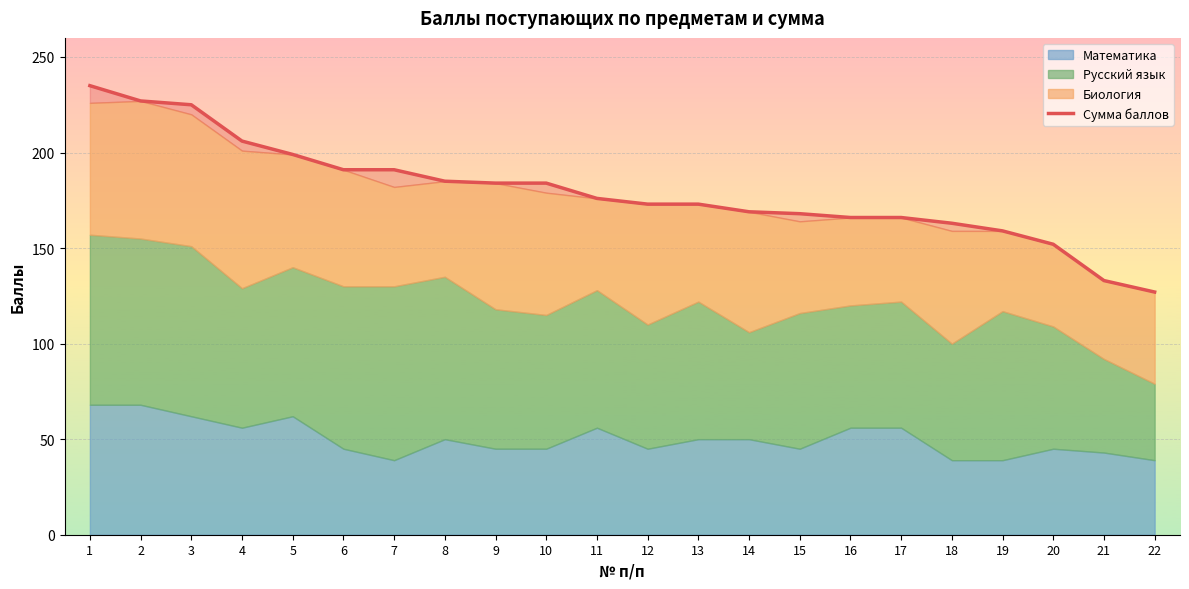

How many lines are shown in the chart?

1